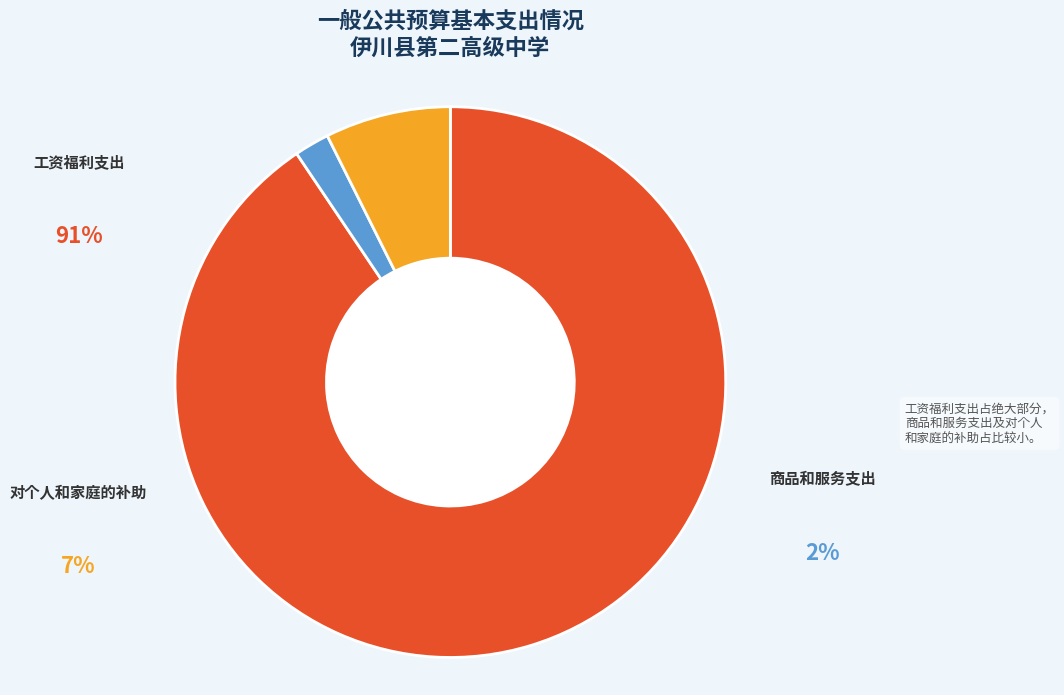

How many segments does this pie chart have?

3